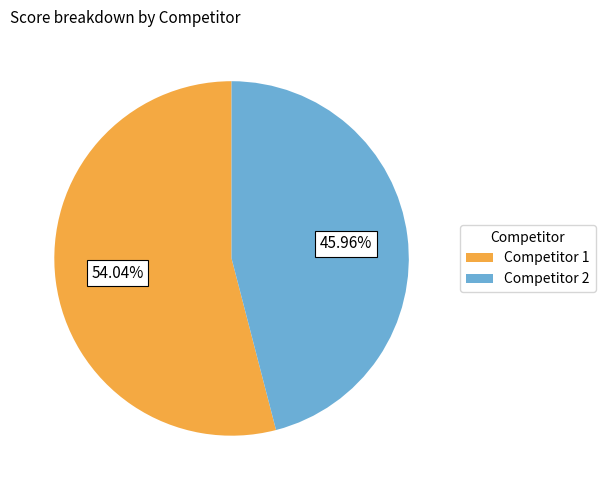

Is Competitor 1 the majority of the pie?

Yes